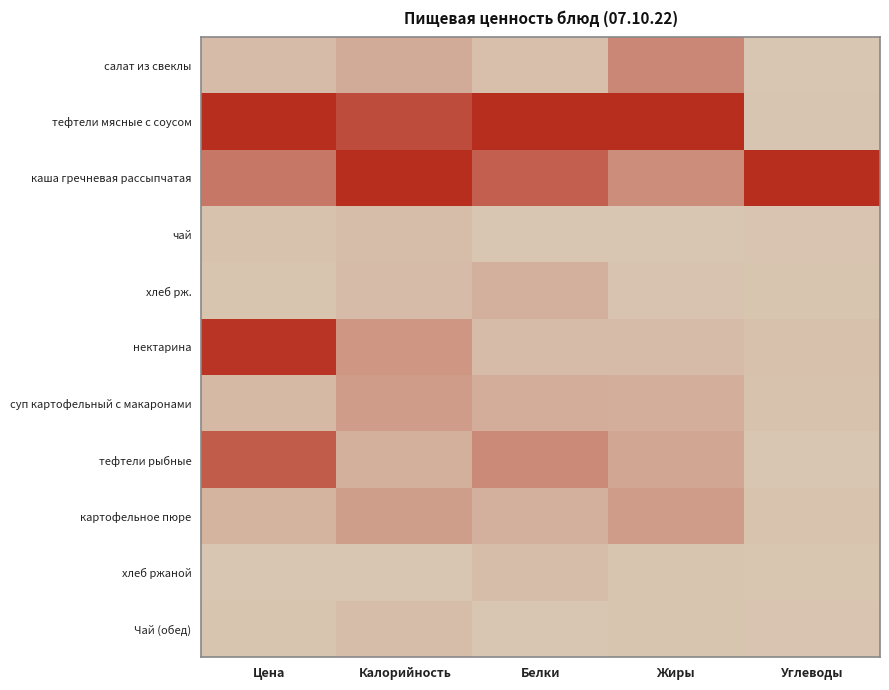

Which has a higher value, Белки or Углеводы?

Белки